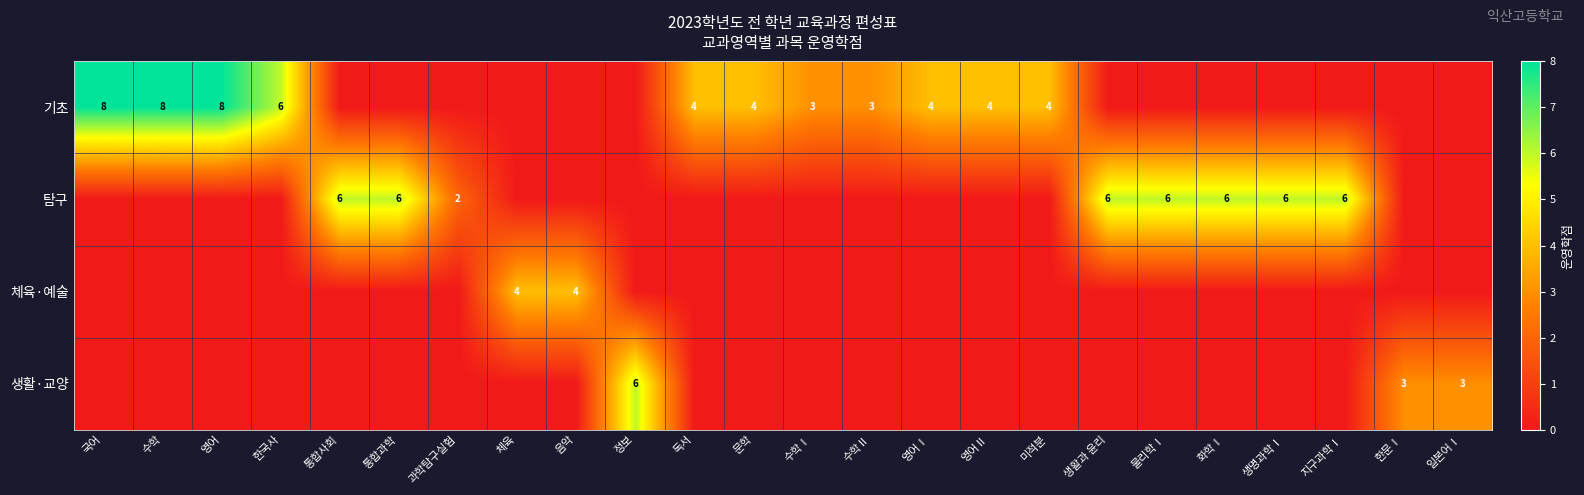

The value of 탐구 at 화학Ⅰ is 3. True or false?

False